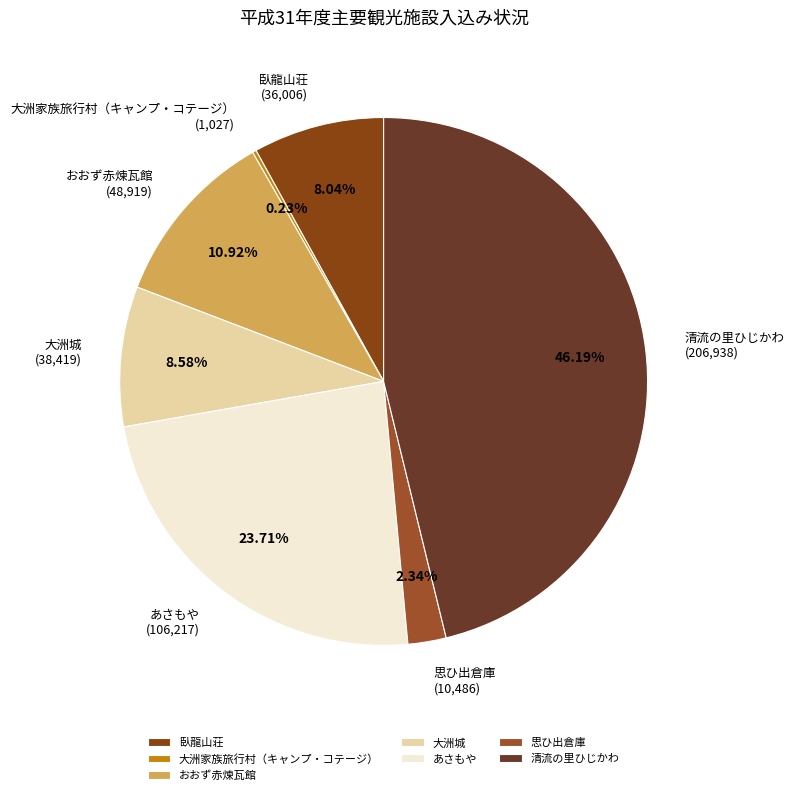

What is the largest slice in the pie chart?

清流の里ひじかわ